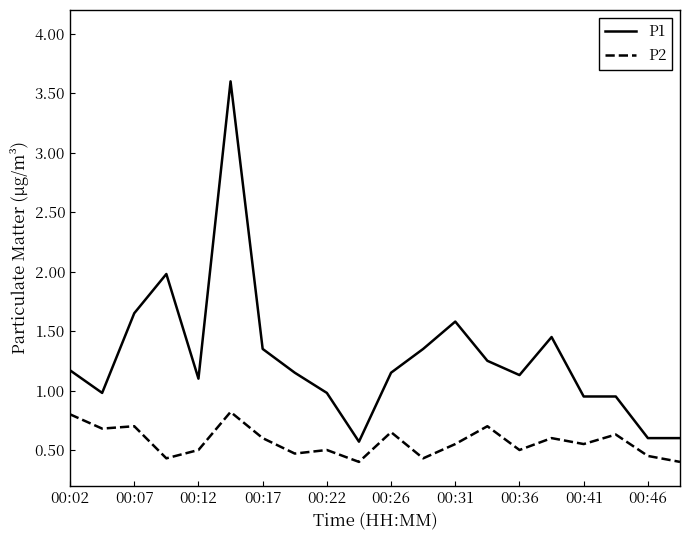

True or false: P1 and P2 intersect in this chart.

False